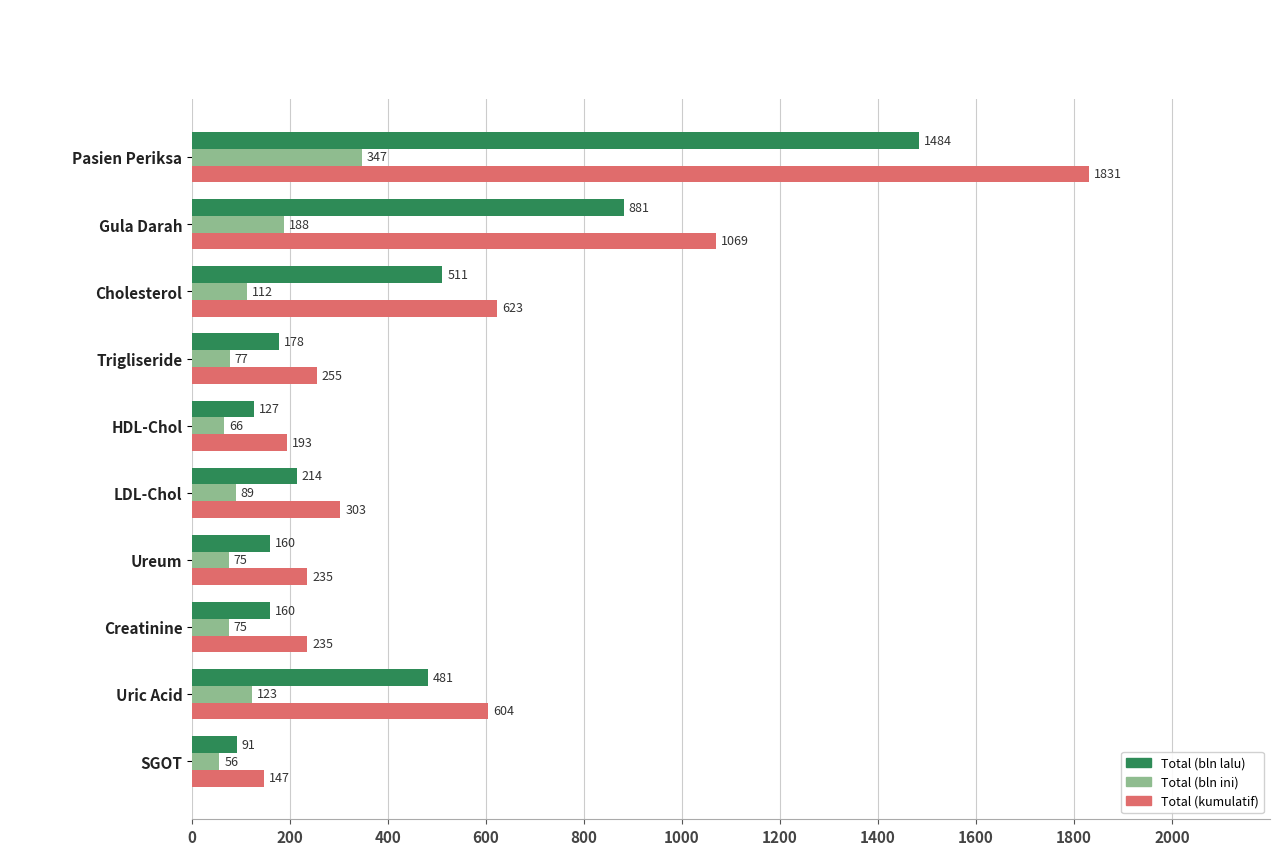

What is the sum of all Total (kumulatif) values?

5495